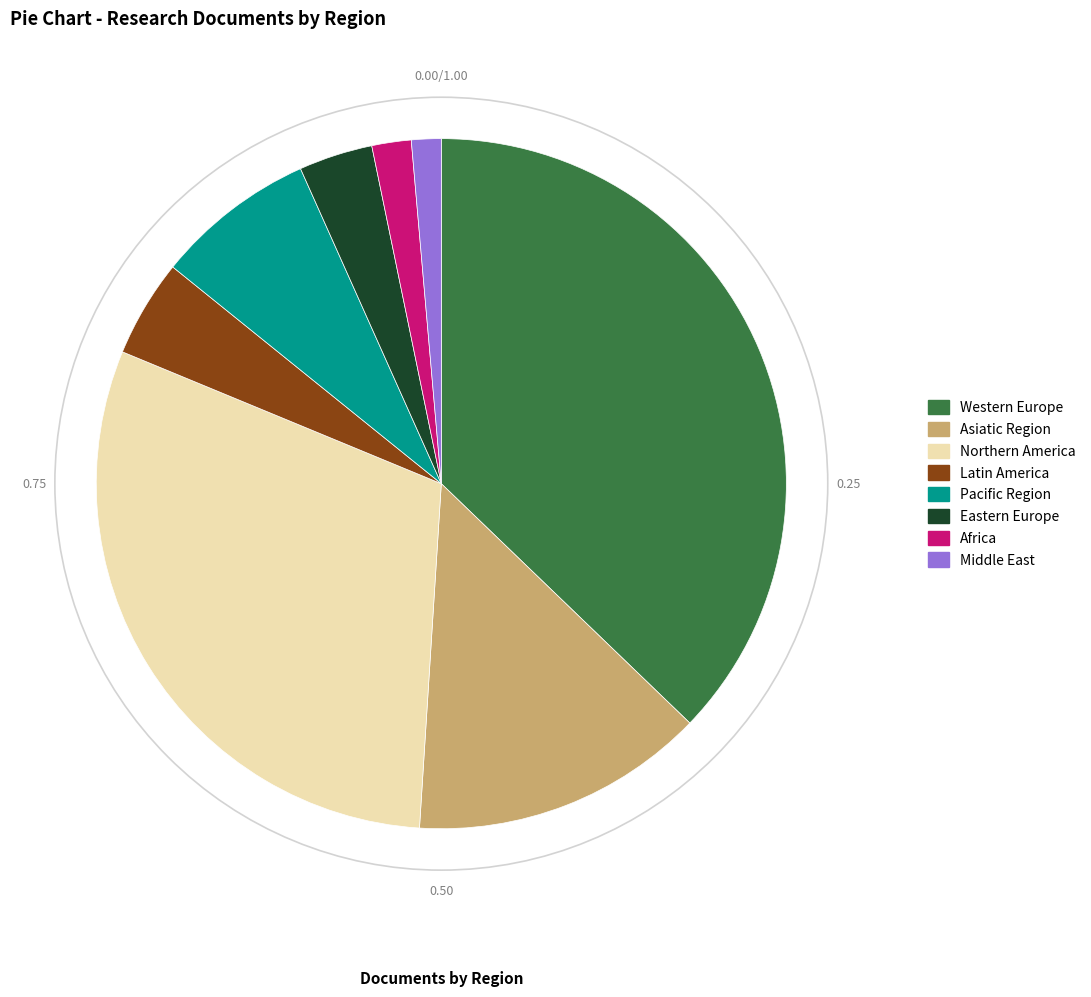

Between Latin America and Northern America, which is larger?

Northern America